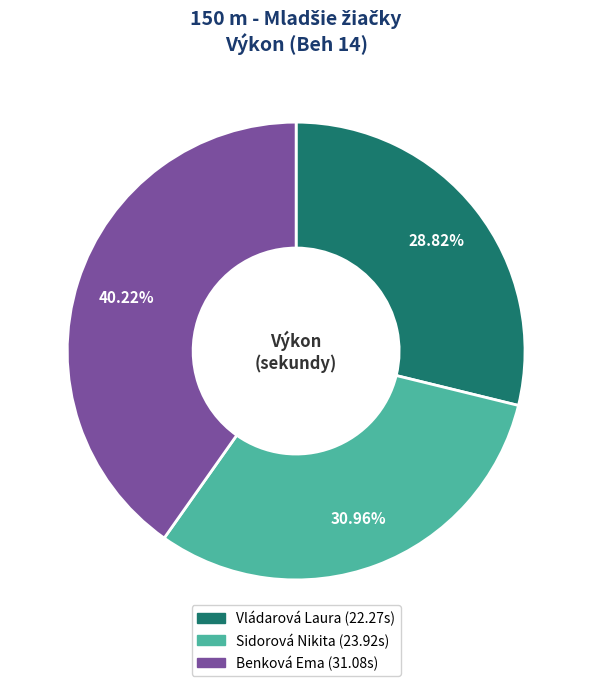

Which has a higher value, Vládarová Laura or Benková Ema?

Benková Ema